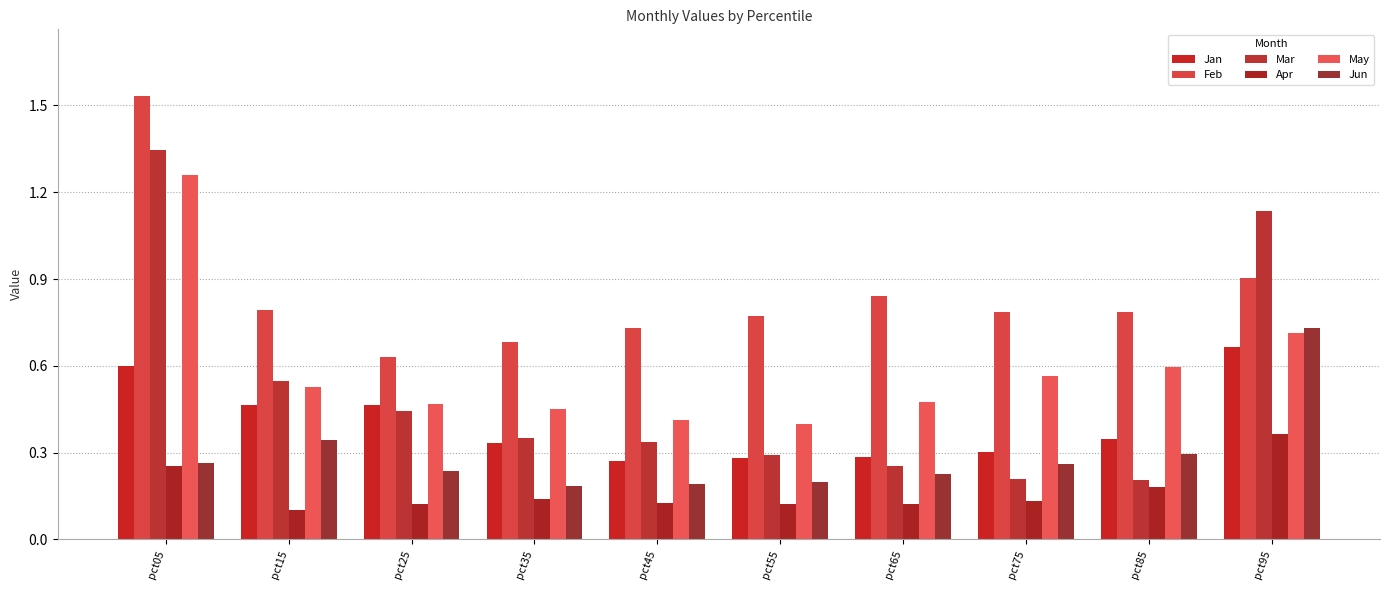

List the labels in order of Apr value, largest first.

pct95, pct05, pct85, pct35, pct75, pct45, pct65, pct25, pct55, pct15